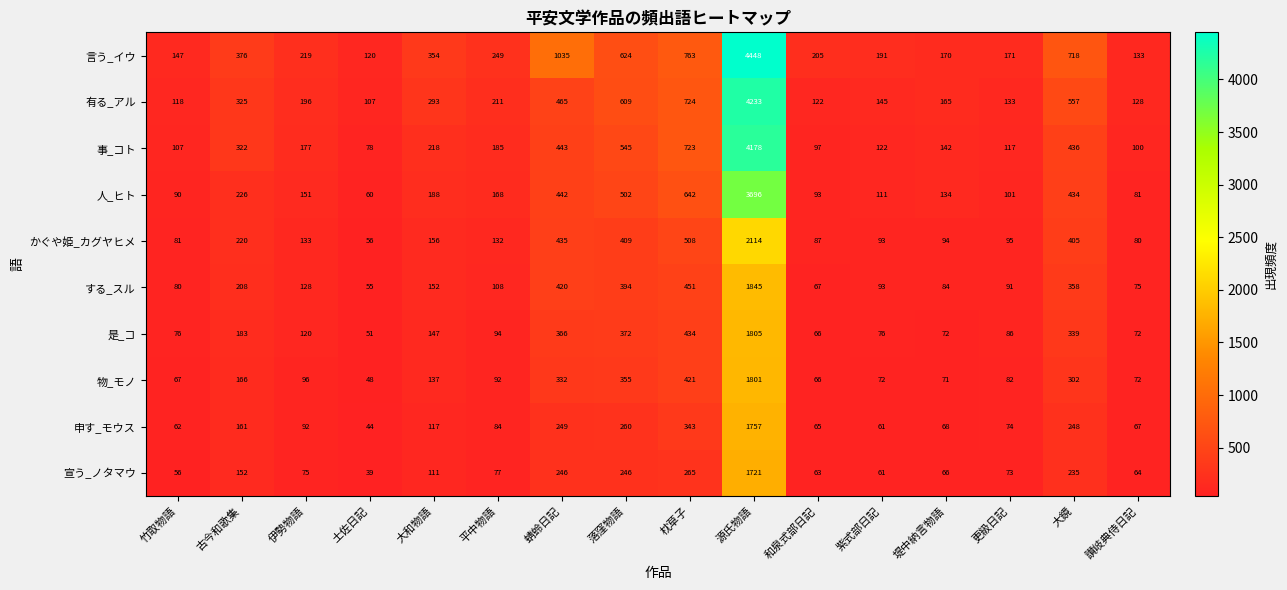

Rank the series at 古今和歌集 from lowest to highest value.

宣う_ノタマウ, 申す_モウス, 物_モノ, 是_コ, する_スル, かぐや姫_カグヤヒメ, 人_ヒト, 事_コト, 有る_アル, 言う_イウ